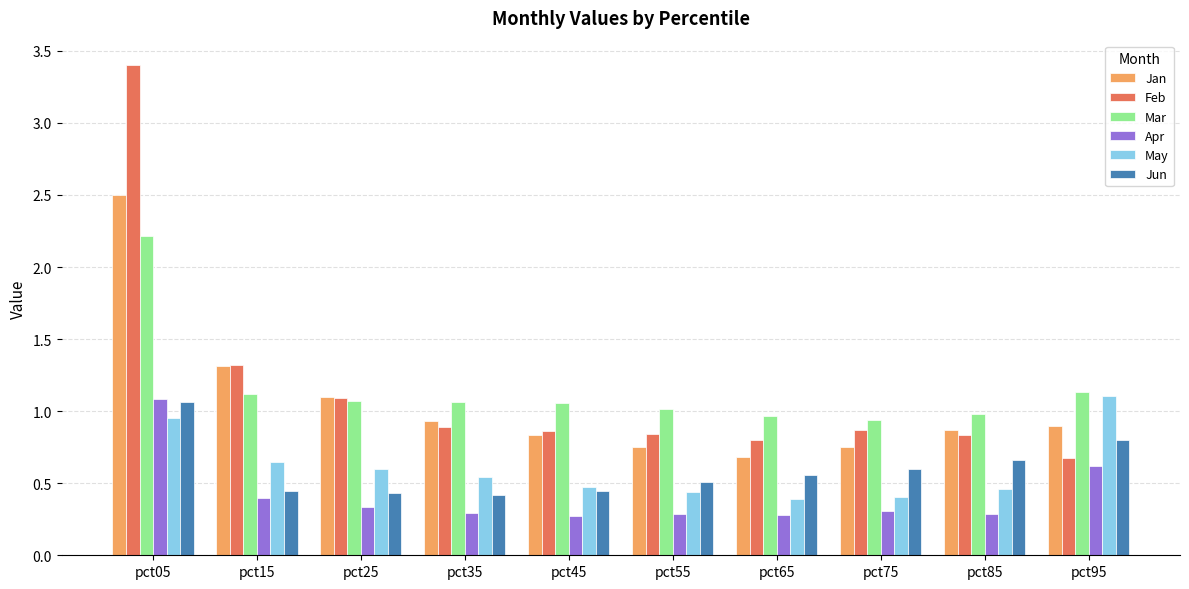

Which series has the widest spread of values?

Feb